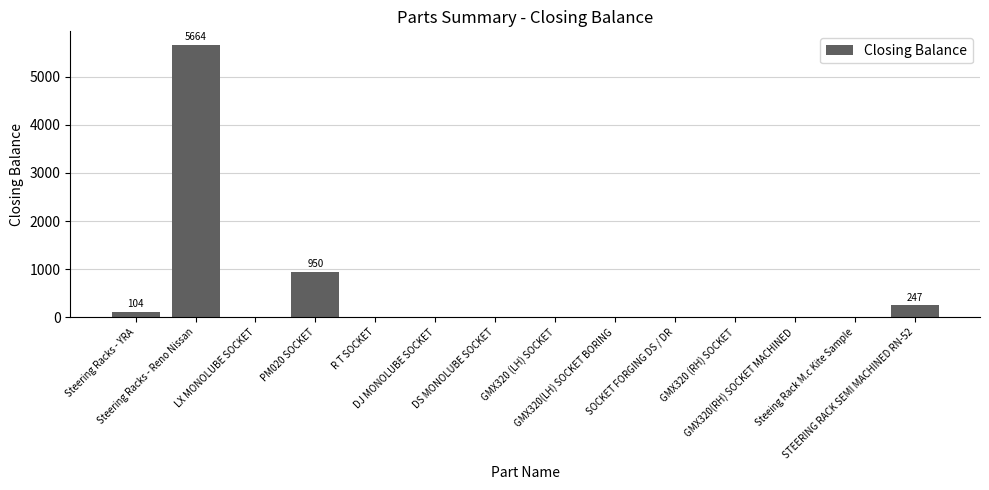

Reading left to right, list all the values displayed in this chart.

104	5664	0	950	0	0	0	0	0	0	0	0	0	247